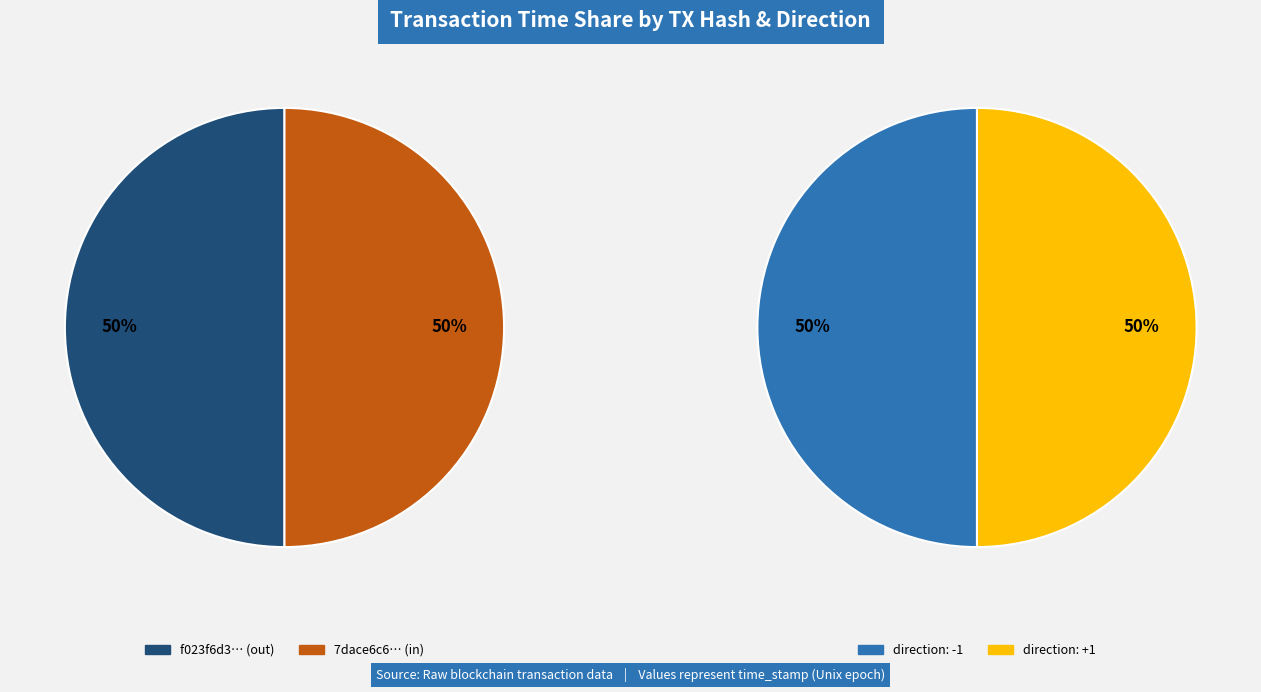

Count the number of slices in the pie.

2